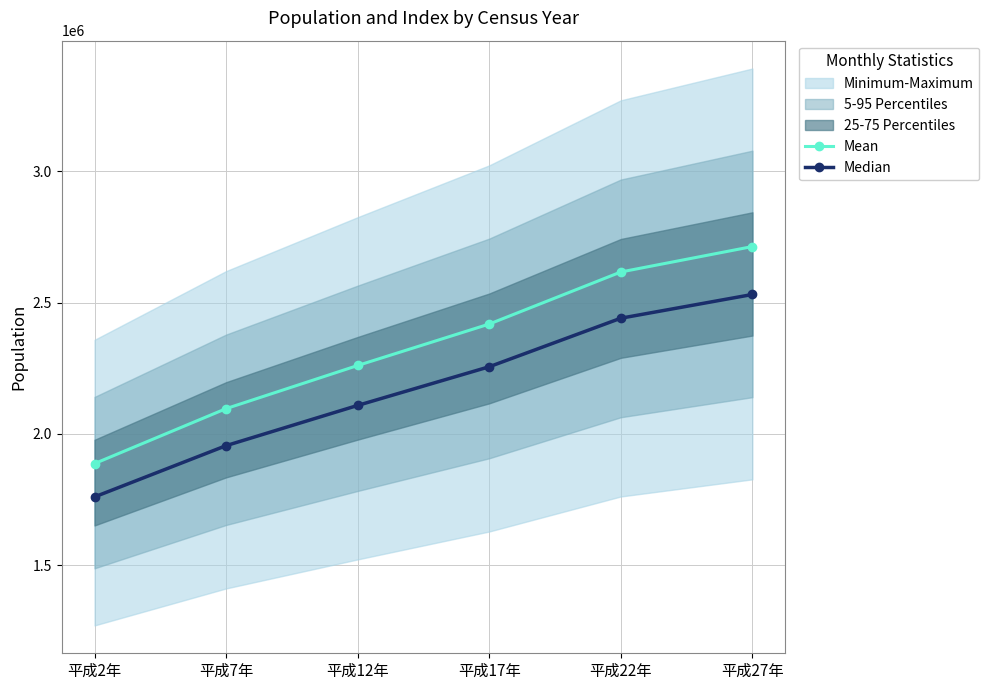

What is the label of the 5th point from the left?

平成22年